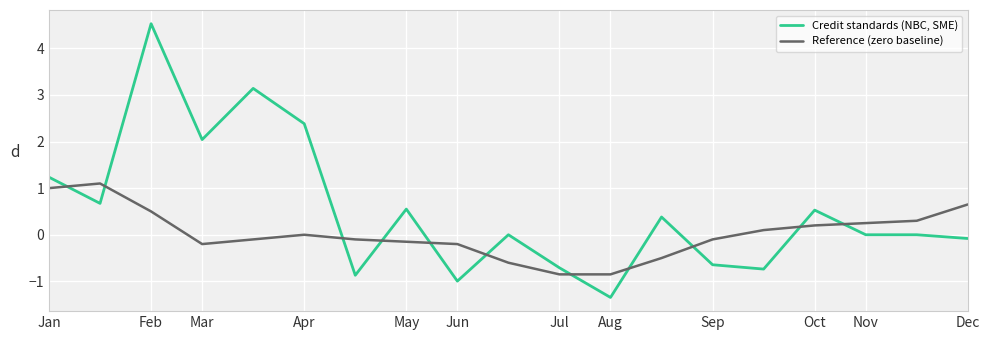

What is the greatest value displayed?

4.5